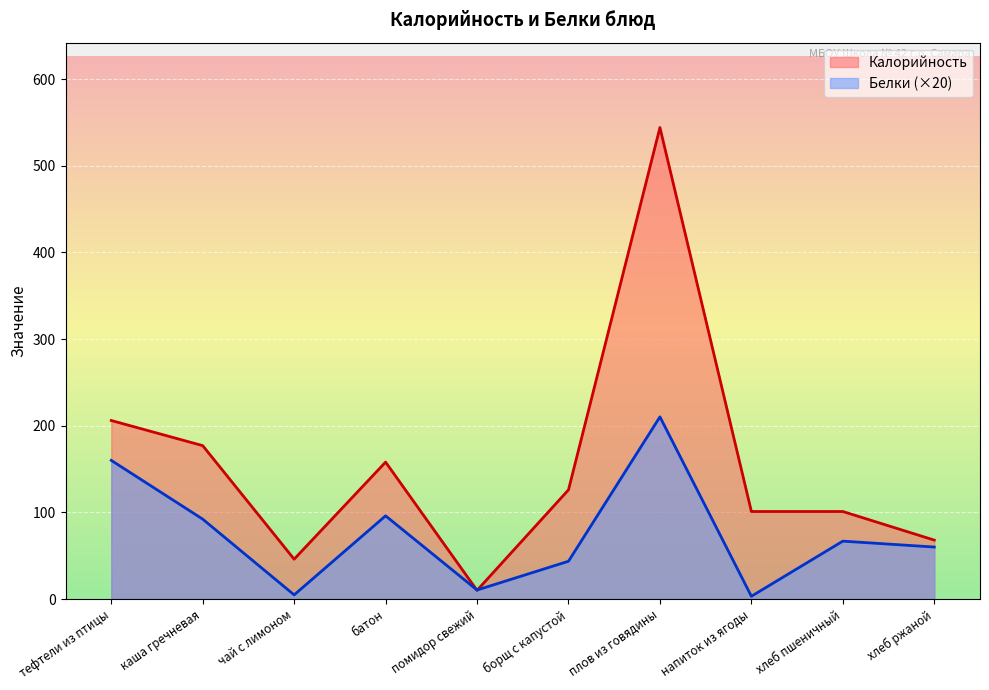

Which has a higher value, тефтели из птицы or каша гречневая?

тефтели из птицы